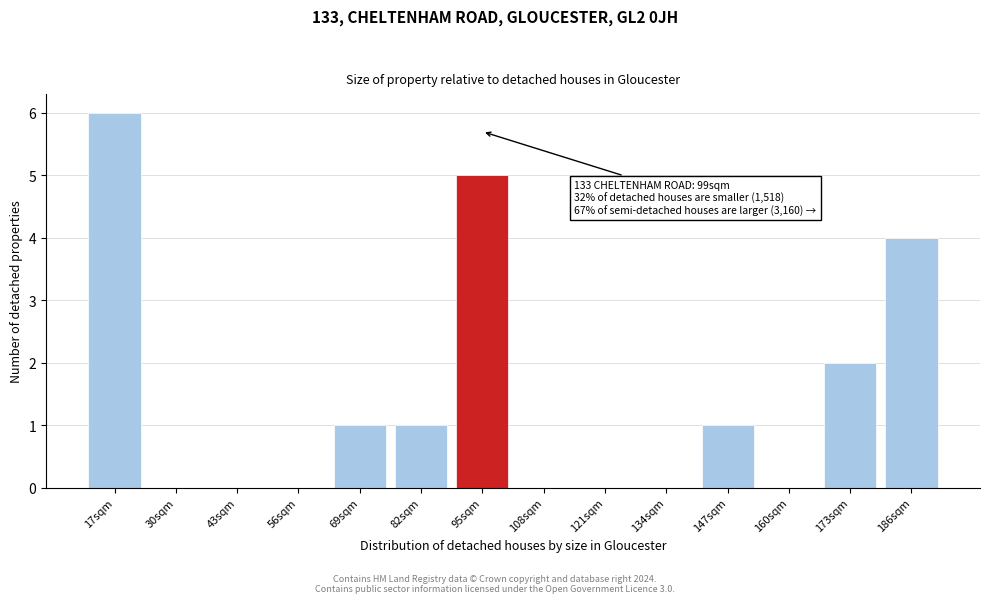

Reading right to left, extract all data points from this chart.

186sqm=4	173sqm=2	160sqm=0	147sqm=1	134sqm=0	121sqm=0	108sqm=0	95sqm=5	82sqm=1	69sqm=1	56sqm=0	43sqm=0	30sqm=0	17sqm=6